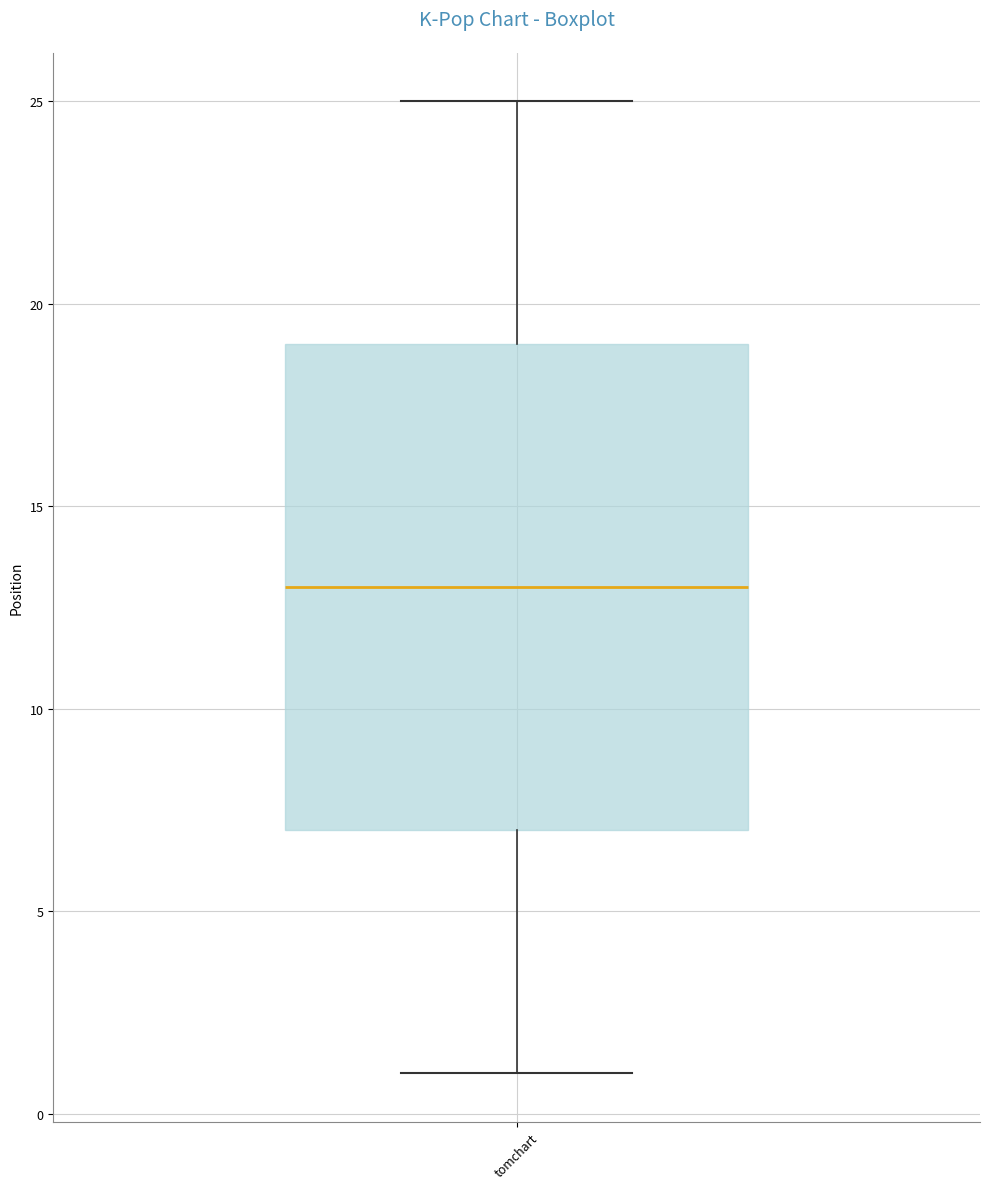

Read this box plot against the y-axis: the position of the median line, the range covered by the box, and the ends of both whiskers. The values are not printed on the chart, so give them approximately, as read against the axis.

median 13, box 7 to 19, whiskers 1 to 25